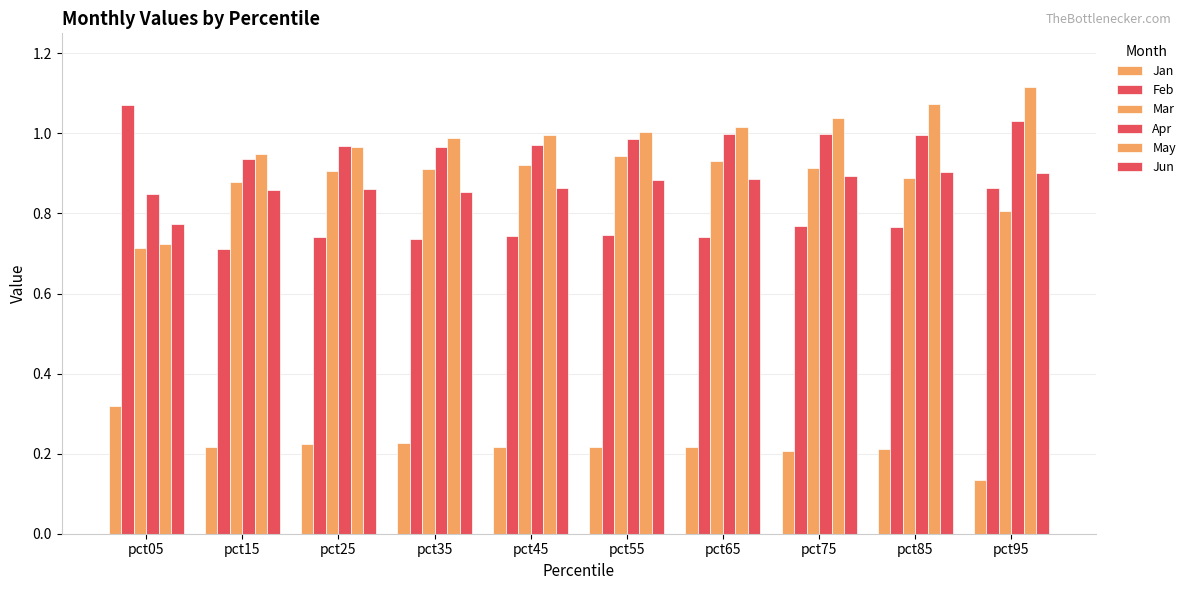

Are the bars horizontal?

No